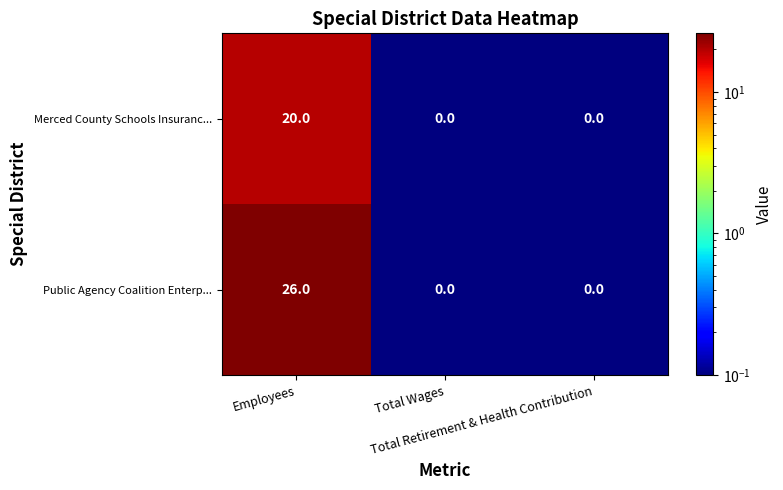

List the series in order of their overall mean, highest first.

Public Agency Coalition Enterp..., Merced County Schools Insuranc...